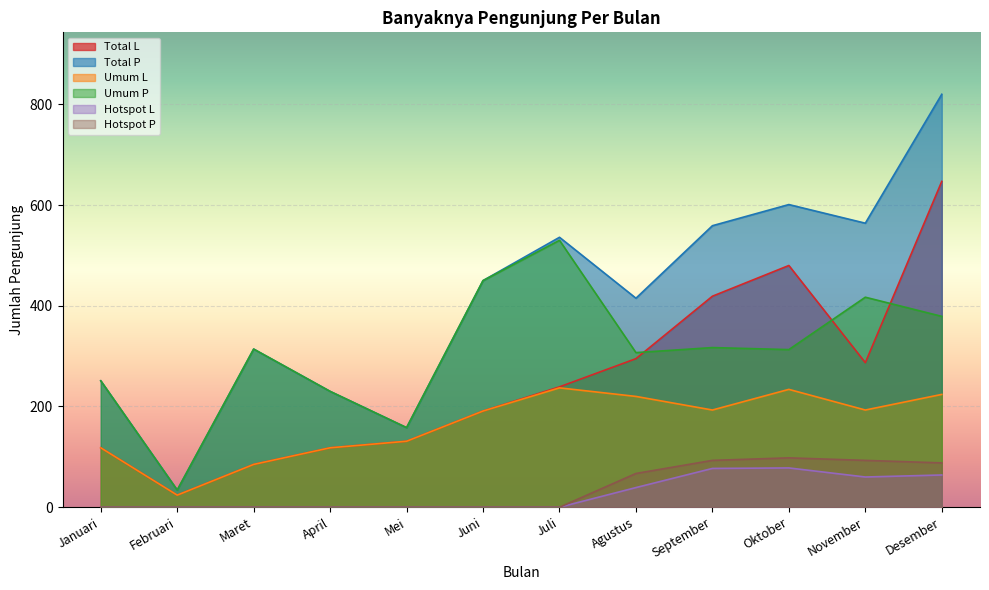

Reading right to left, list all the values displayed in this chart.

Total L: 647	287	480	419	295	239	191	131	118	85	24	118
Total P: 820	564	601	559	415	536	450	158	230	314	34	251
Umum L: 224	193	234	193	220	237	191	131	118	85	24	118
Umum P: 379	417	313	317	307	530	450	158	230	314	34	251
Hotspot L: 64	60	78	77	39	0	0	0	0	0	0	0
Hotspot P: 88	93	98	93	67	0	0	0	0	0	0	0